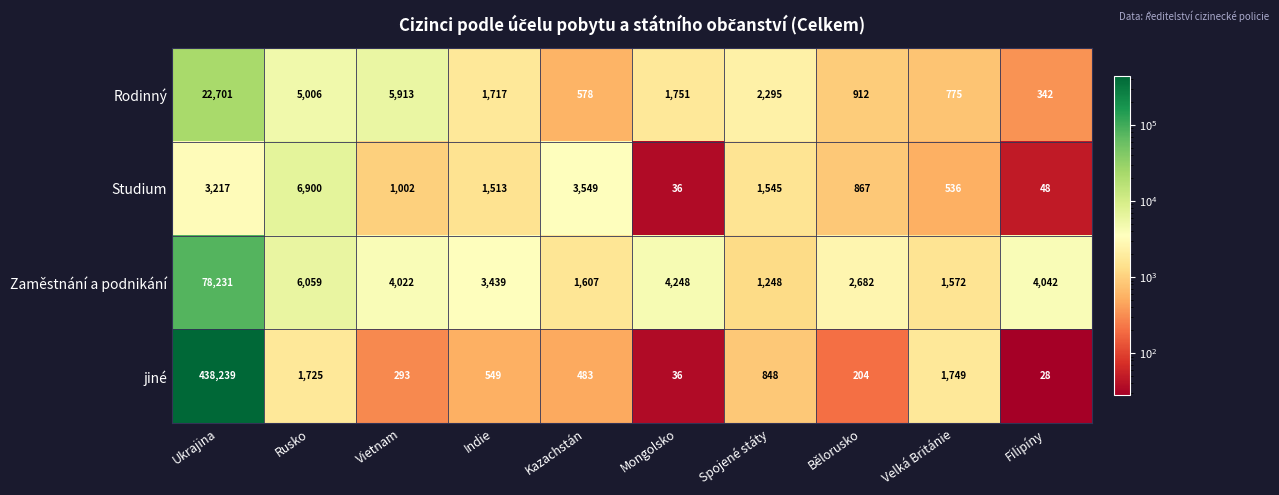

Between Vietnam and Kazachstán, which series saw the biggest shift?

Rodinný